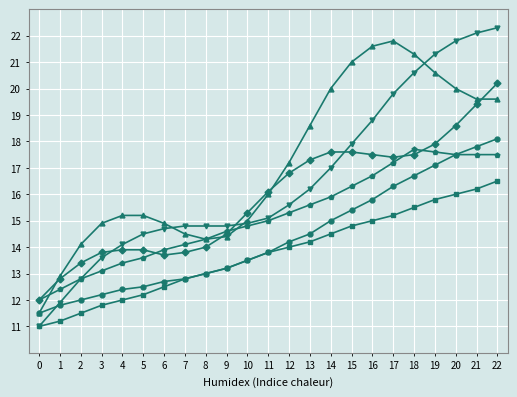

Which category has the highest value across all series?

22